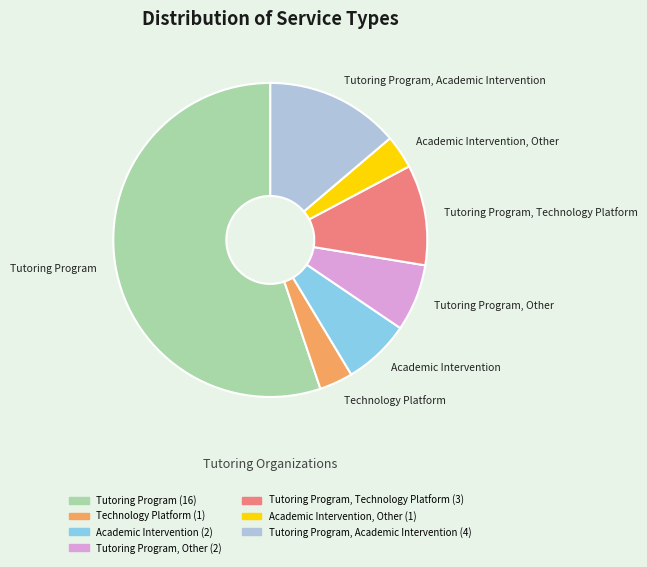

Which category has the biggest portion of the pie?

Tutoring Program